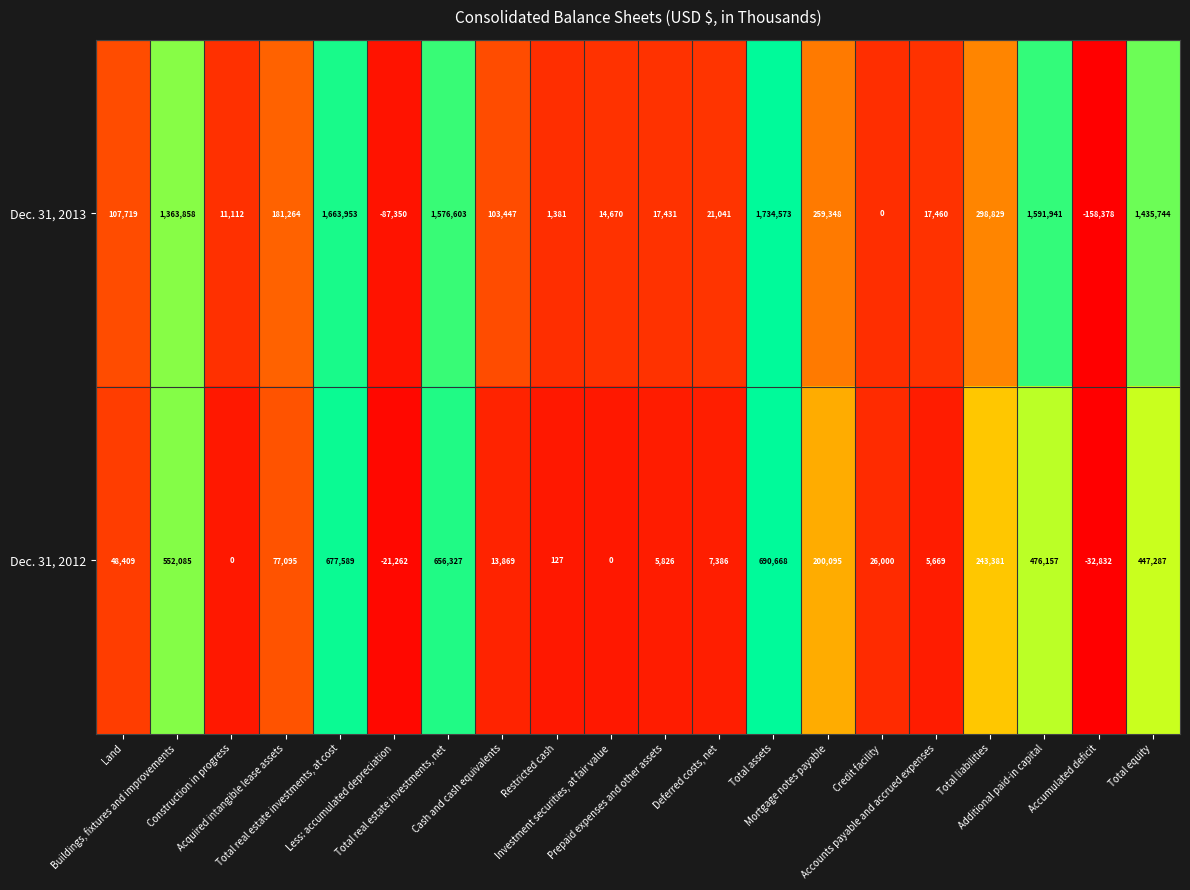

Which series has the largest range (max minus min)?

Dec. 31, 2013